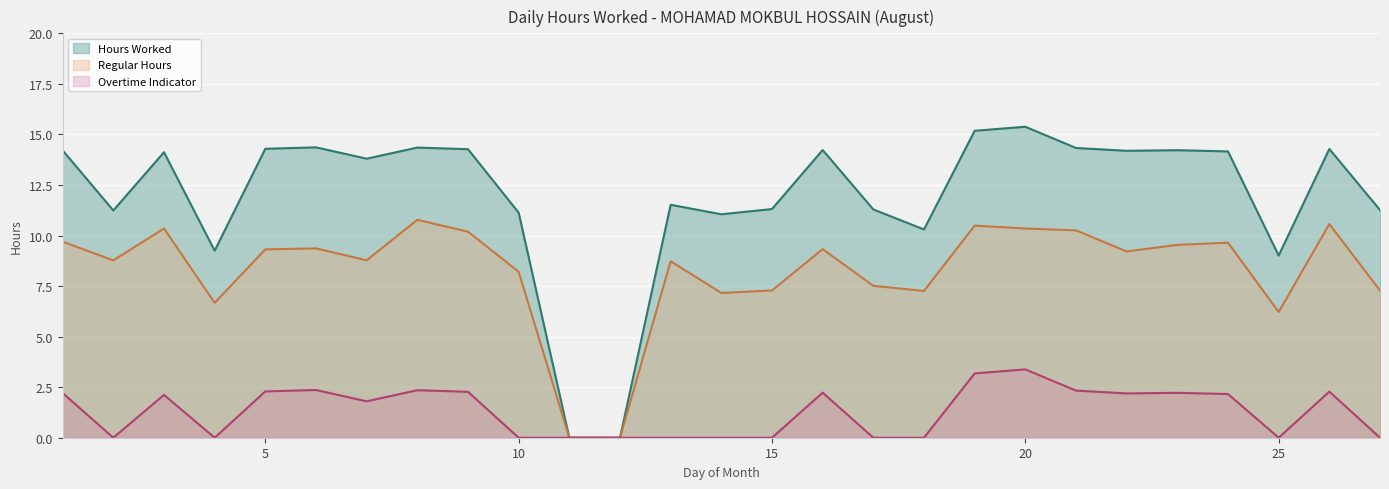

What is the ratio of the value at 14 to the value at 21?

0.8